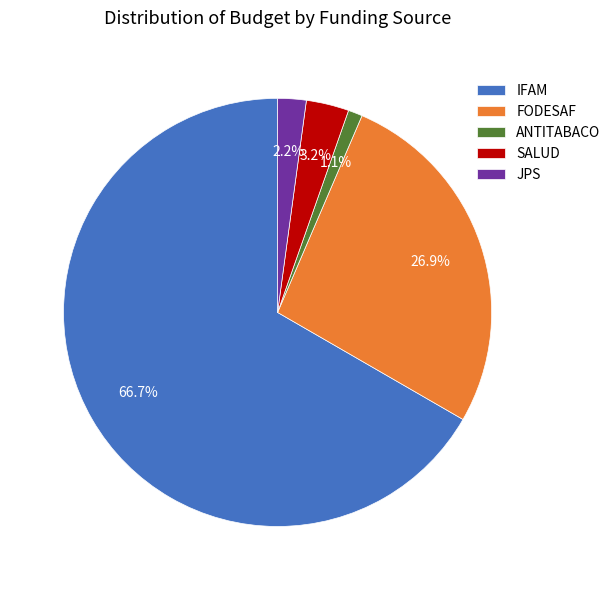

Is there any slice that represents more than half of the pie?

Yes